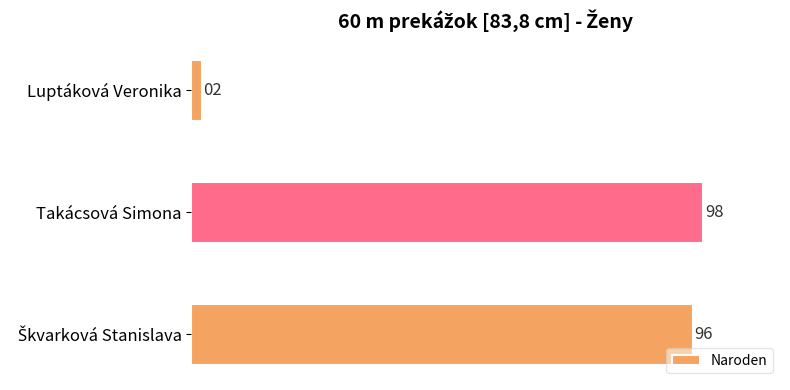

The chart shows a value of 2 at Luptáková Veronika. True or false?

True